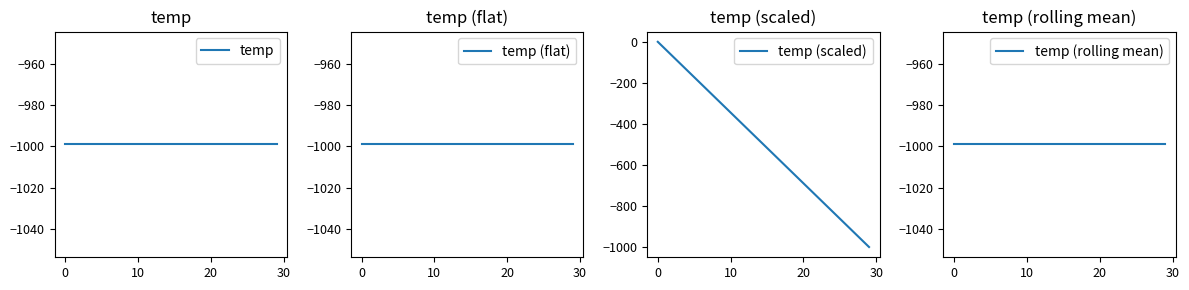

Does the chart display data point markers on the line(s)?

No